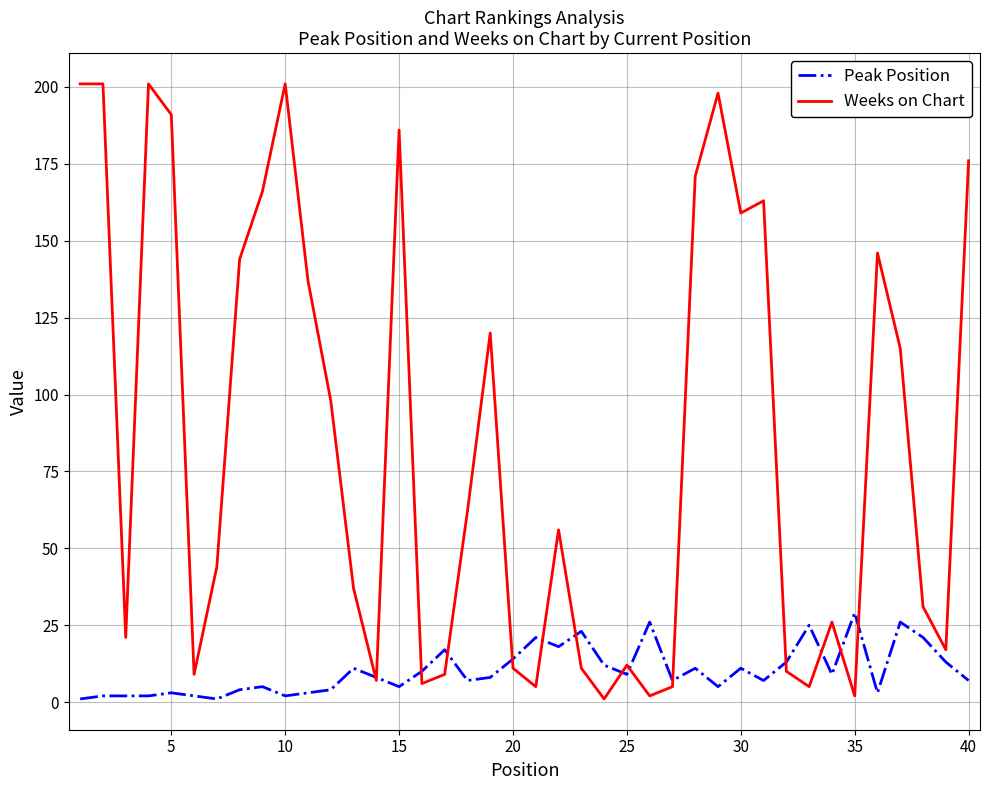

What is the greatest value displayed?

201